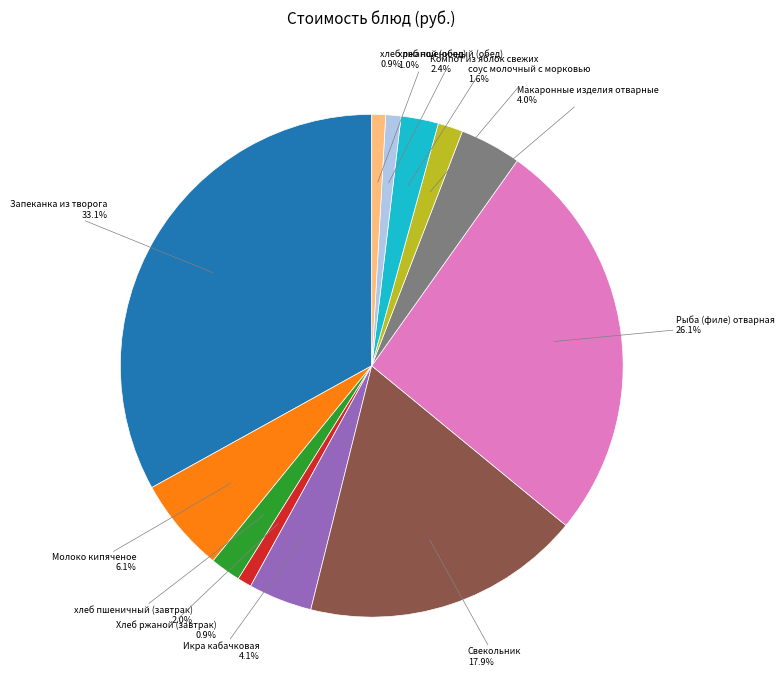

Between Свекольник and Хлеб ржаной (завтрак), which is larger?

Свекольник